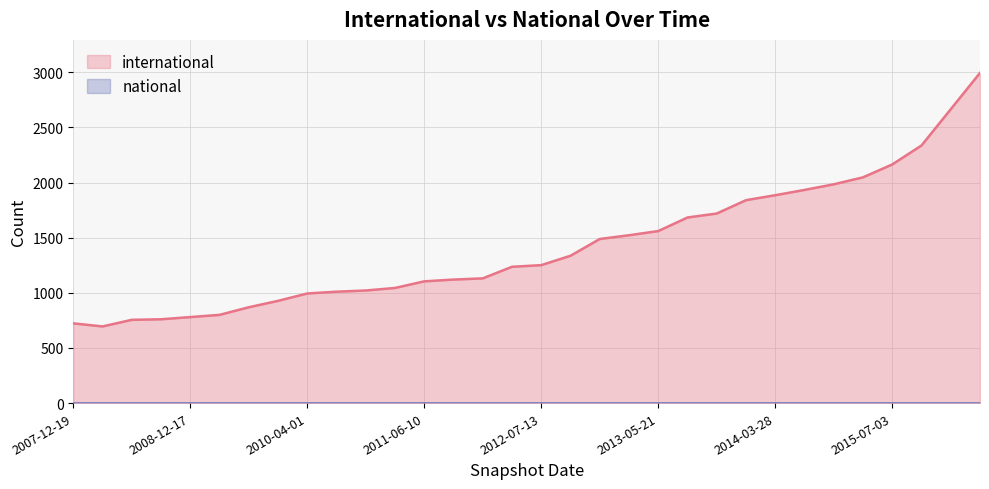

True or false: the data has more than 0 interior local peaks.

False